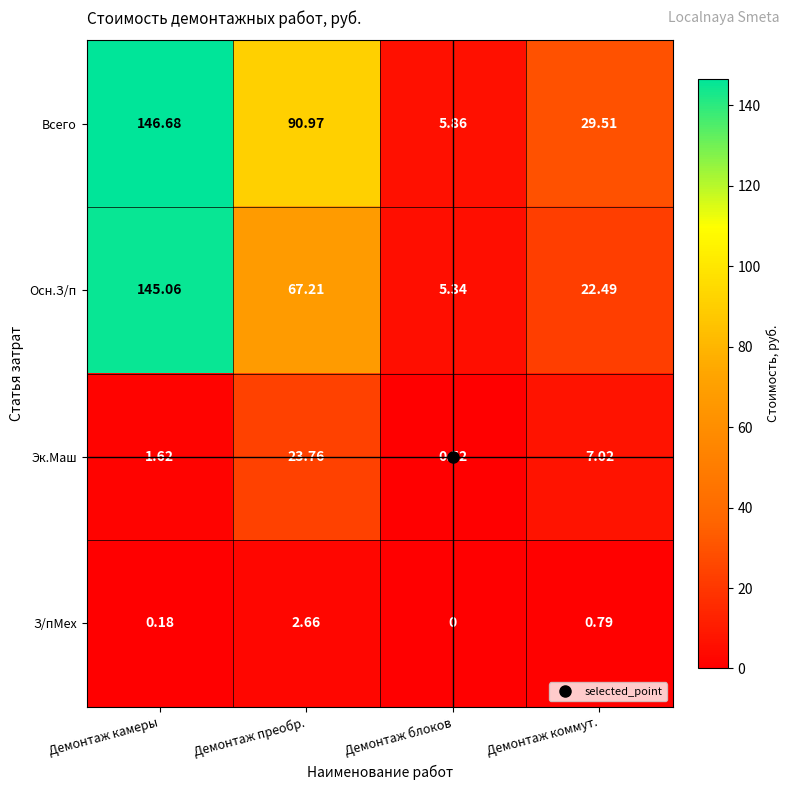

Which label corresponds to the smallest value in the chart?

Демонтаж блоков